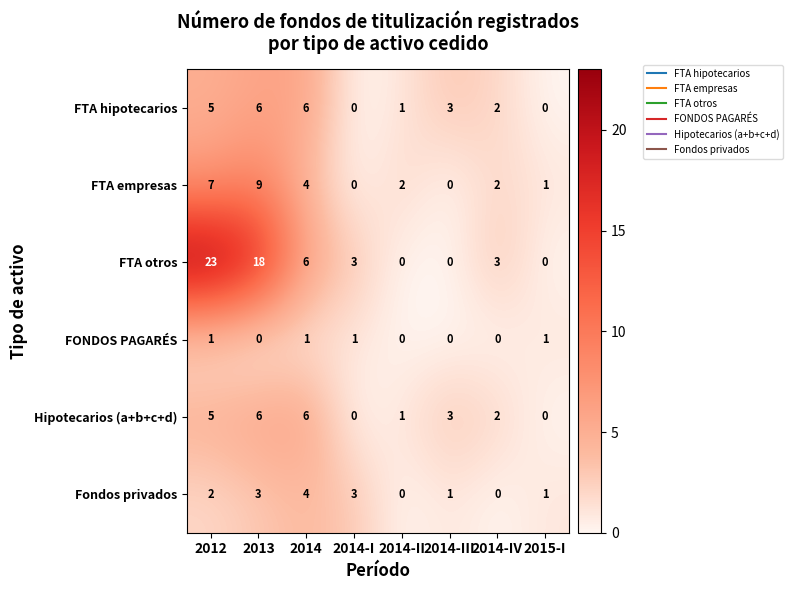

Which series has the largest total across all categories?

FTA otros